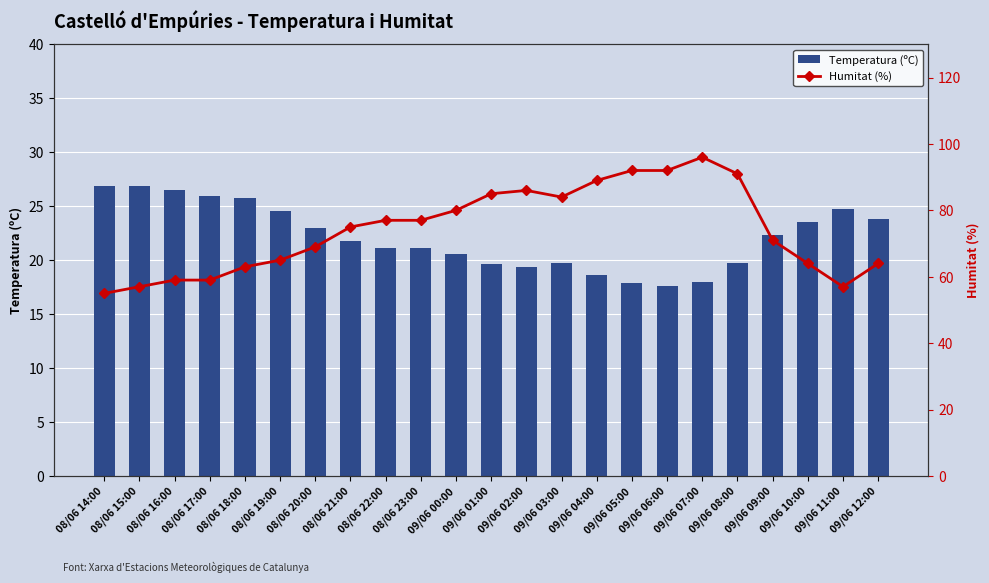

What are all the series names shown in the legend?

Temperatura (ºC), Humitat (%)